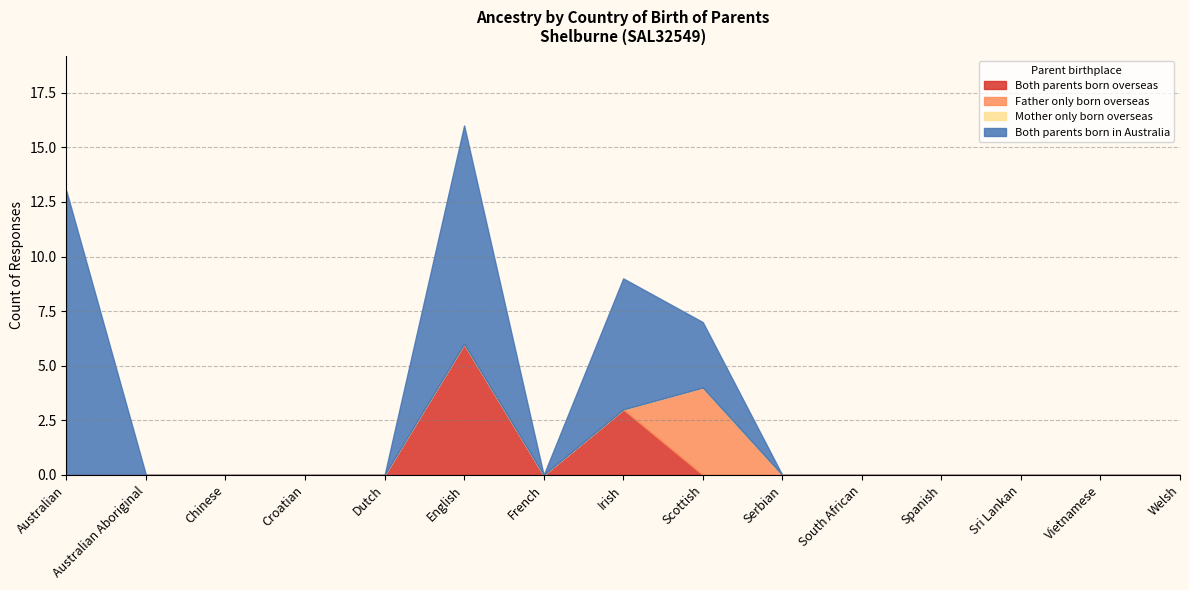

True or false: Both parents born overseas has a value of 0 at Croatian.

True